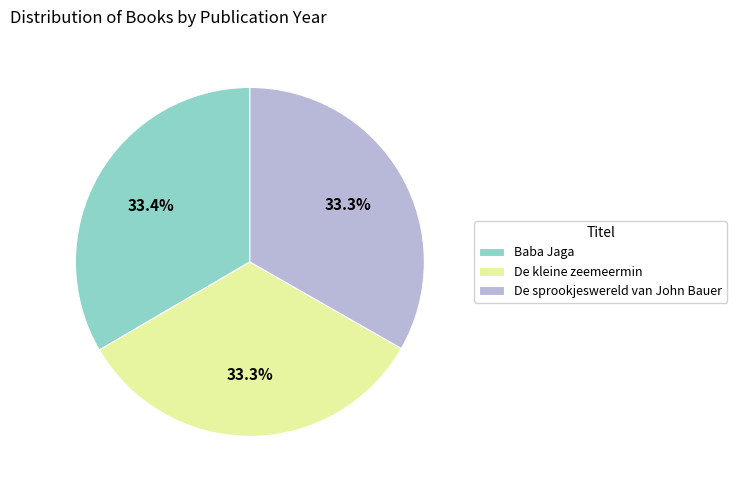

Approximately how many times larger is the value at Baba Jaga compared to De sprookjeswereld van John Bauer?

1.0